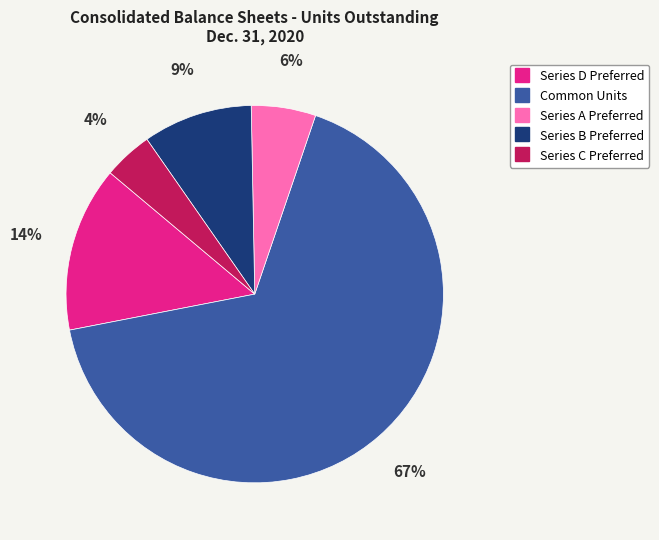

Approximately how many times larger is the value at Series C Preferred compared to Common Units?

0.1